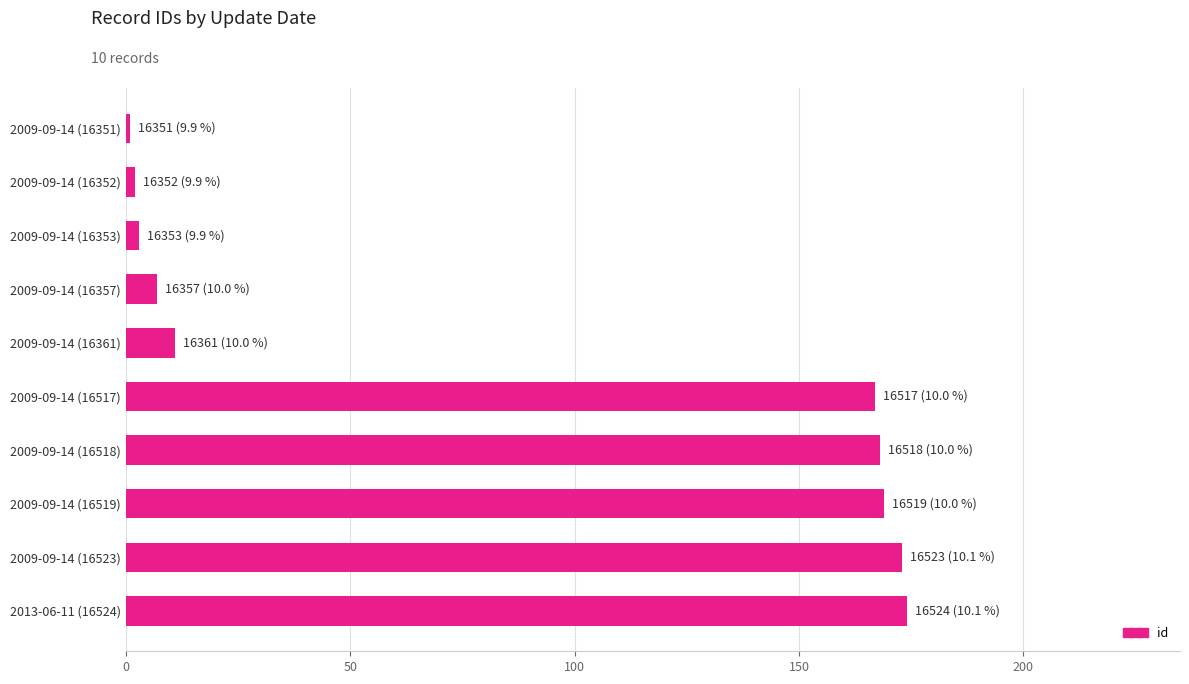

Reading bottom to top, transcribe all the data shown in this chart.

174	173	169	168	167	11	7	3	2	1